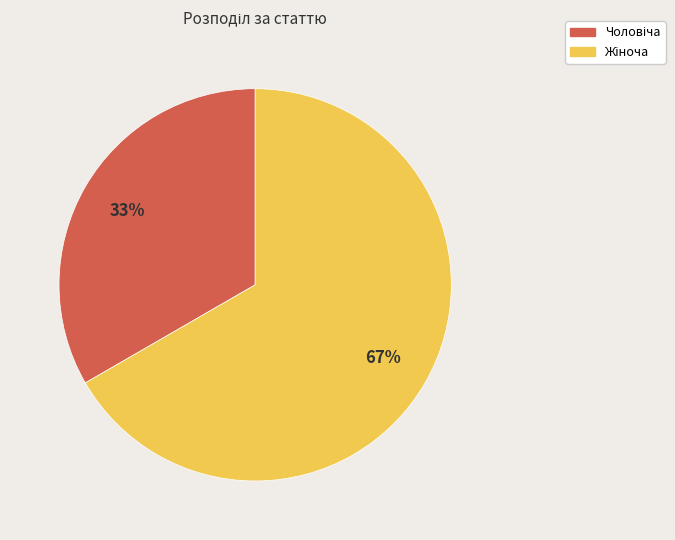

Is there any slice that represents more than half of the pie?

Yes